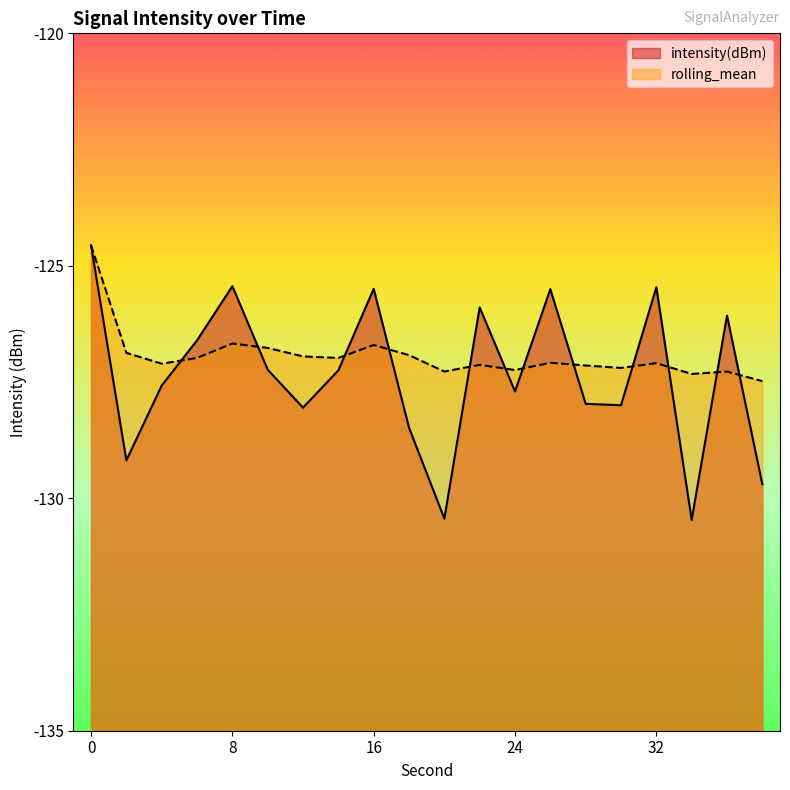

The rolling_mean series shows -61.0 at 24. True or false?

False